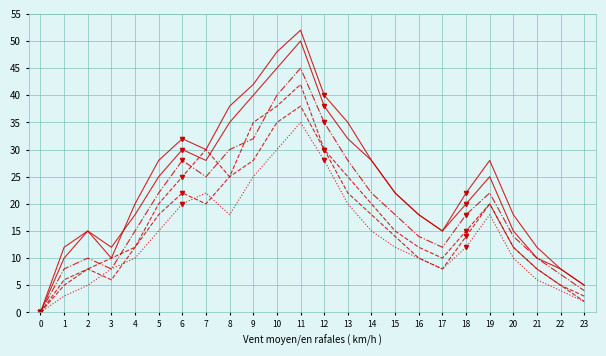

How many lines are shown in the chart?

6